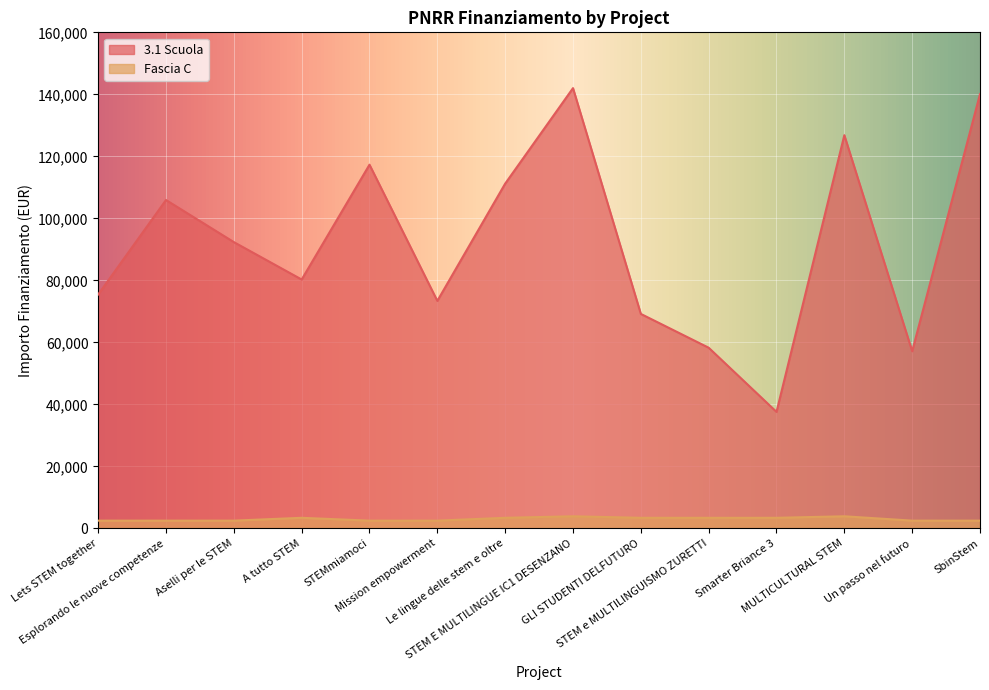

The value of Fascia C at A tutto STEM is 6037.2. True or false?

False